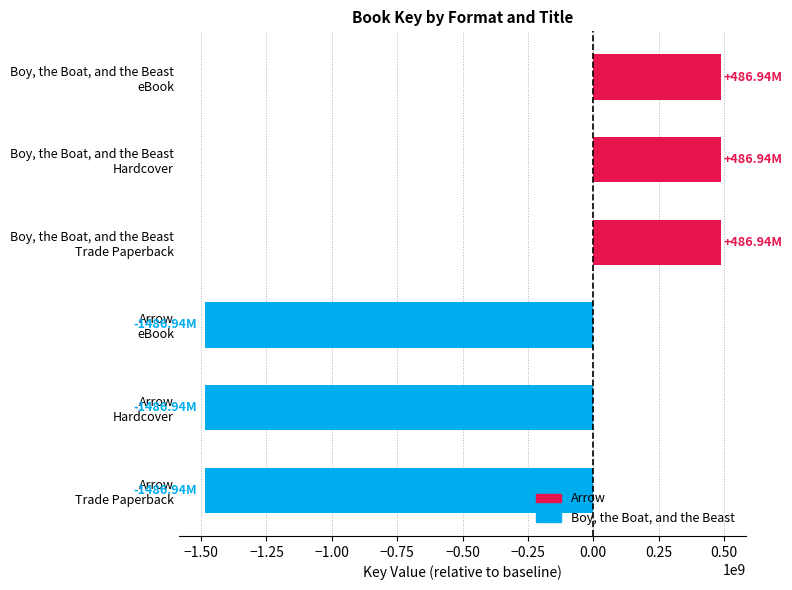

Count the values in the range -1486942732 to 486942733.

6